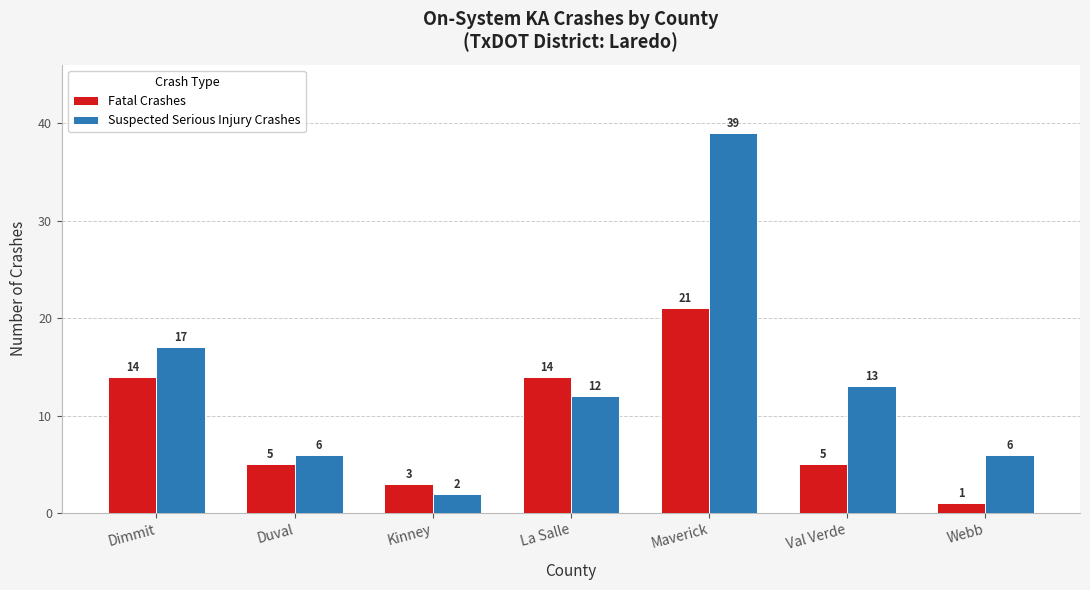

What is the difference between the Fatal Crashes values at Kinney and Val Verde?

2